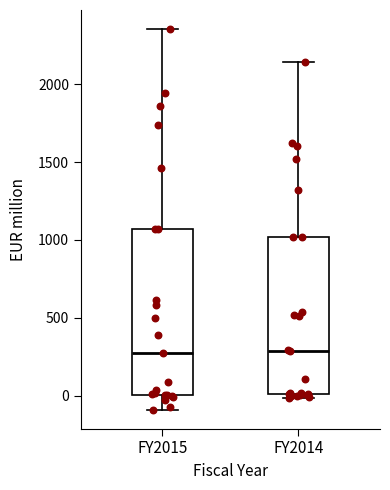

Where does the median line of the box for FY2014 sit on the y-axis? The values are not printed on the chart, so give them approximately, as read against the axis.

300